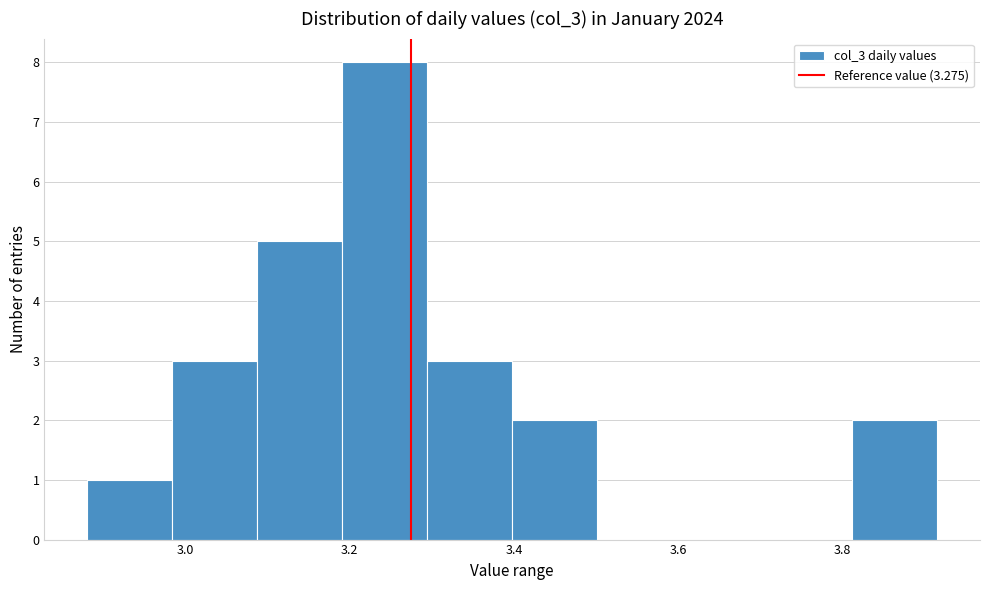

How tall is the bar that spans 3.30 to 3.40 on the x-axis? Neither the bar edges nor the heights are printed on the chart, so give them approximately, as read against the axes.

3